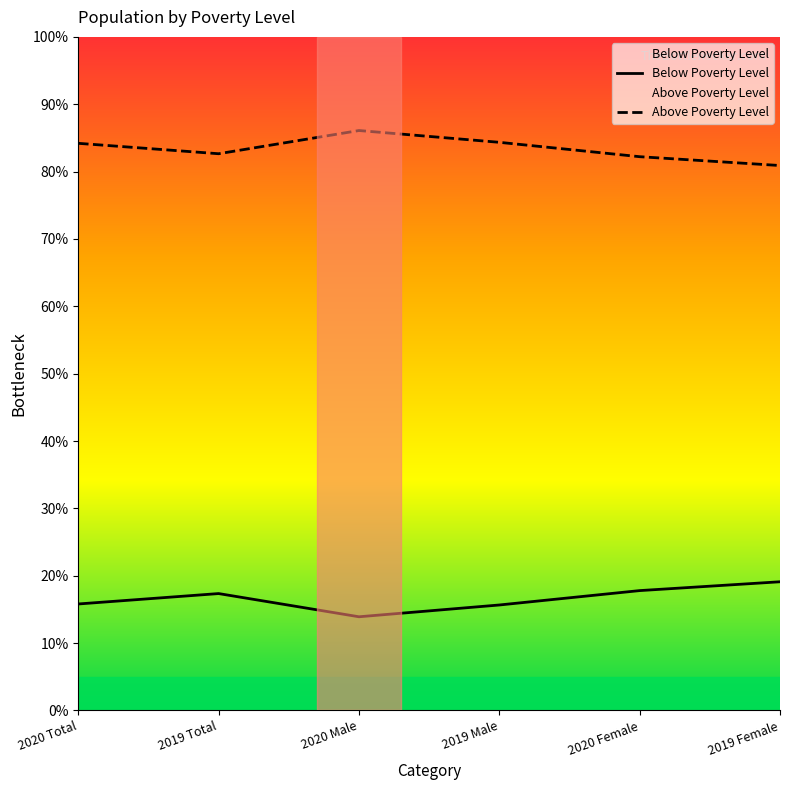

What position from the left is 2020 Total?

1